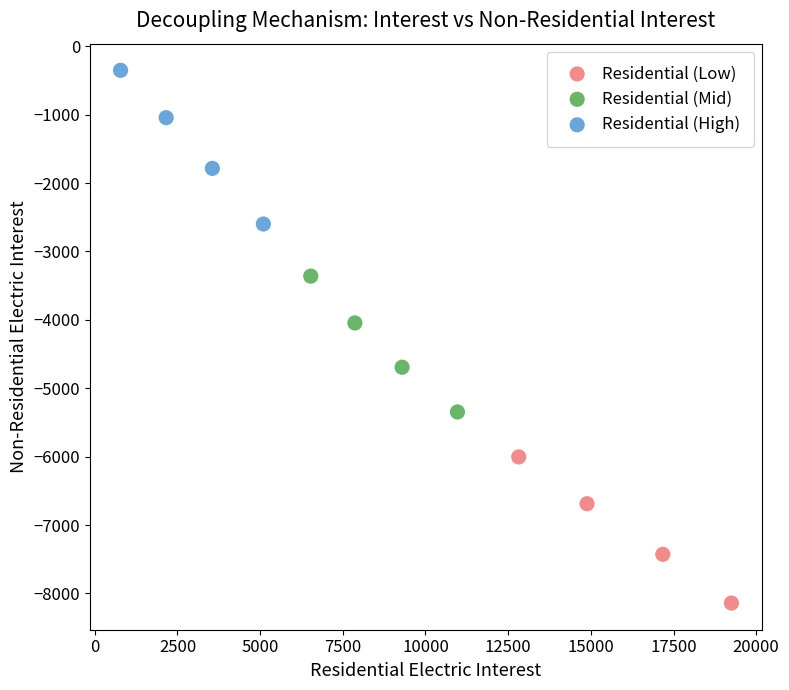

Which series reaches the minimum Y coordinate?

Residential (Low)